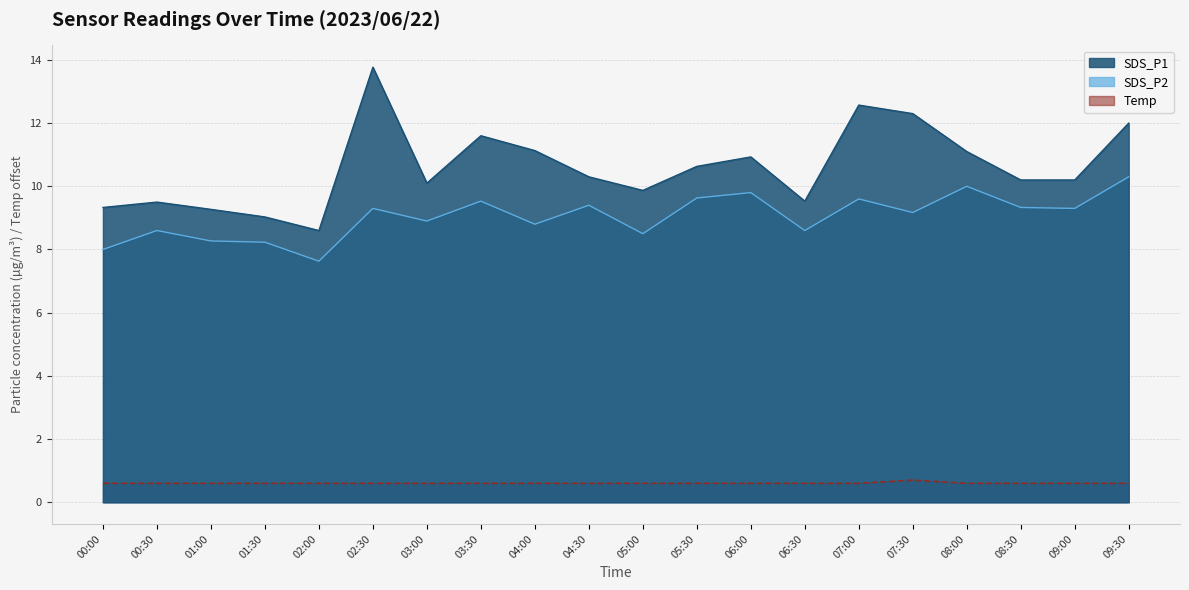

Rank the categories by SDS_P2 value from highest to lowest.

09:30, 08:00, 06:00, 05:30, 07:00, 03:30, 04:30, 08:30, 02:30, 09:00, 07:30, 03:00, 04:00, 00:30, 06:30, 05:00, 01:00, 01:30, 00:00, 02:00